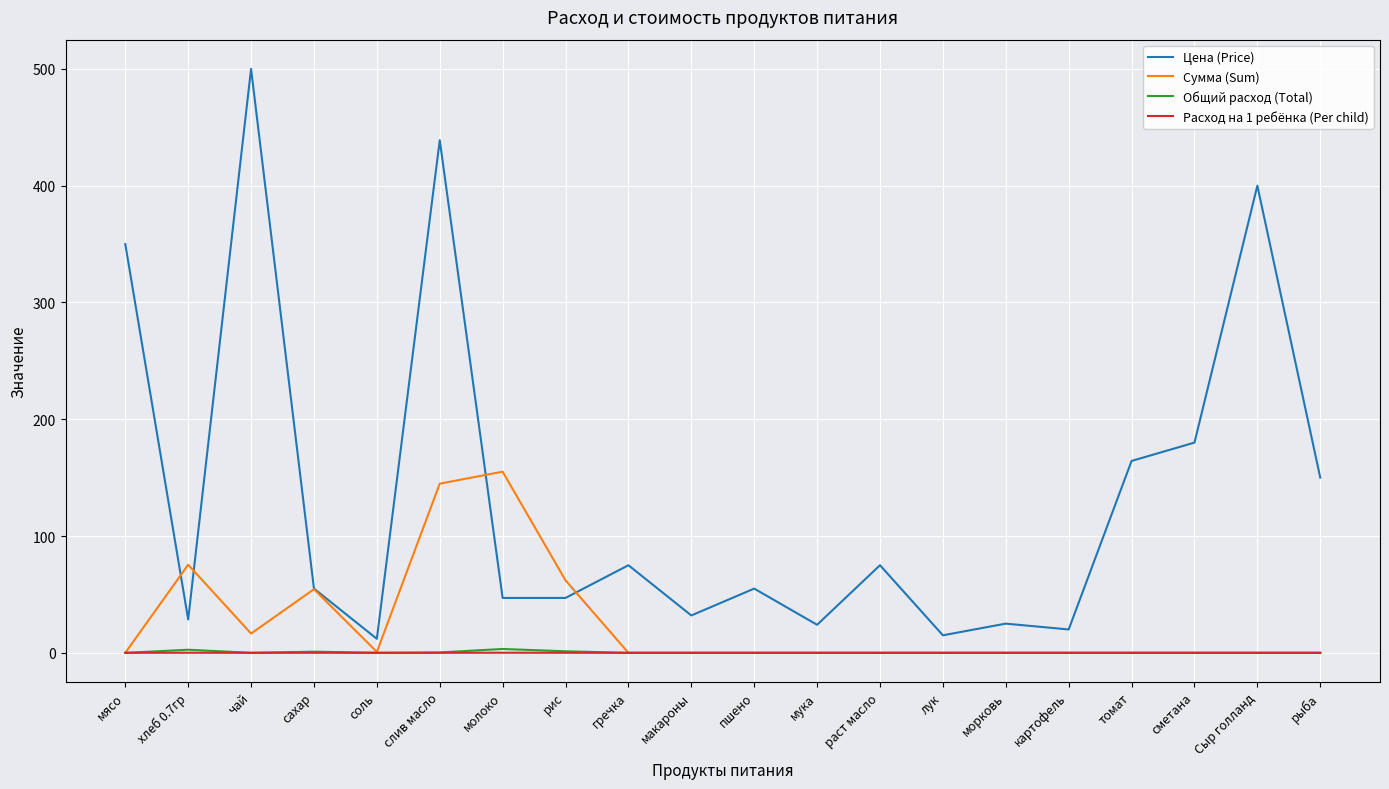

Is it true that Цена (Price) equals 81.9 at рис?

False